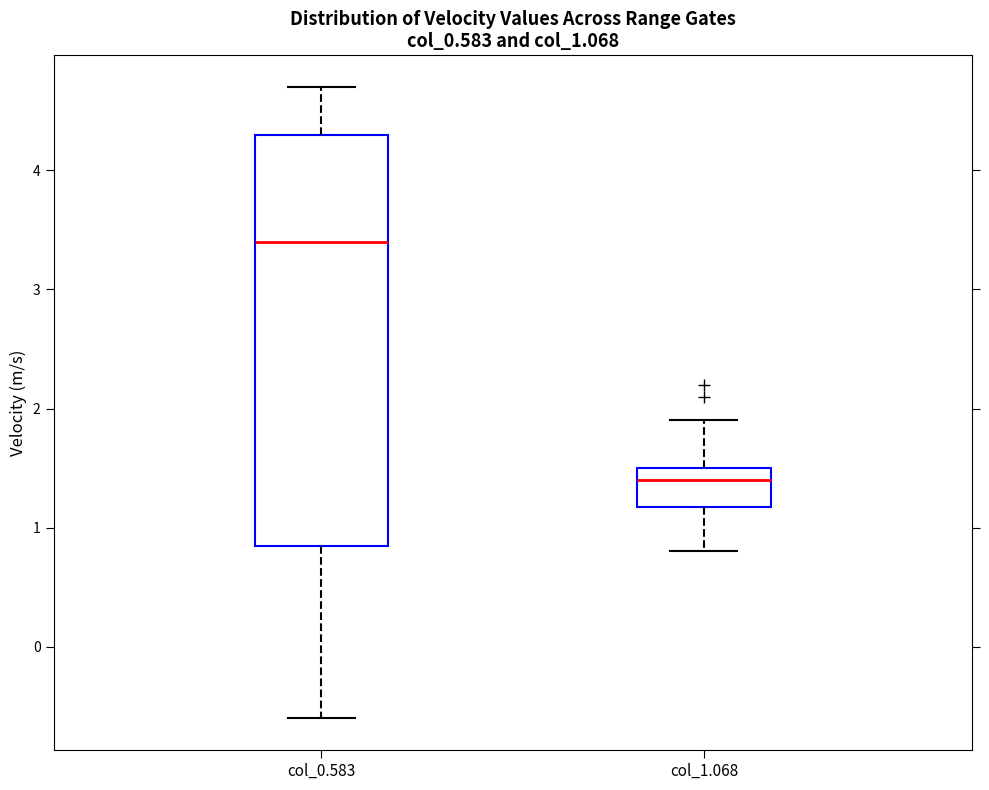

Where is the upper edge of the box for col_1.068 on the y-axis? The values are not printed on the chart, so give them approximately, as read against the axis.

1.5